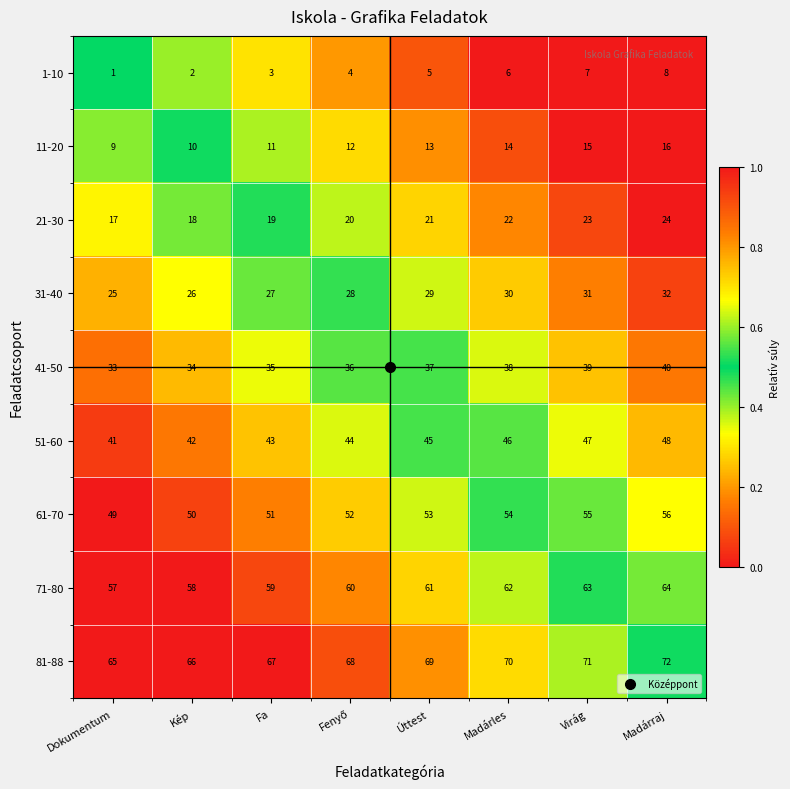

What is the difference between the highest and lowest values at Kép?

64